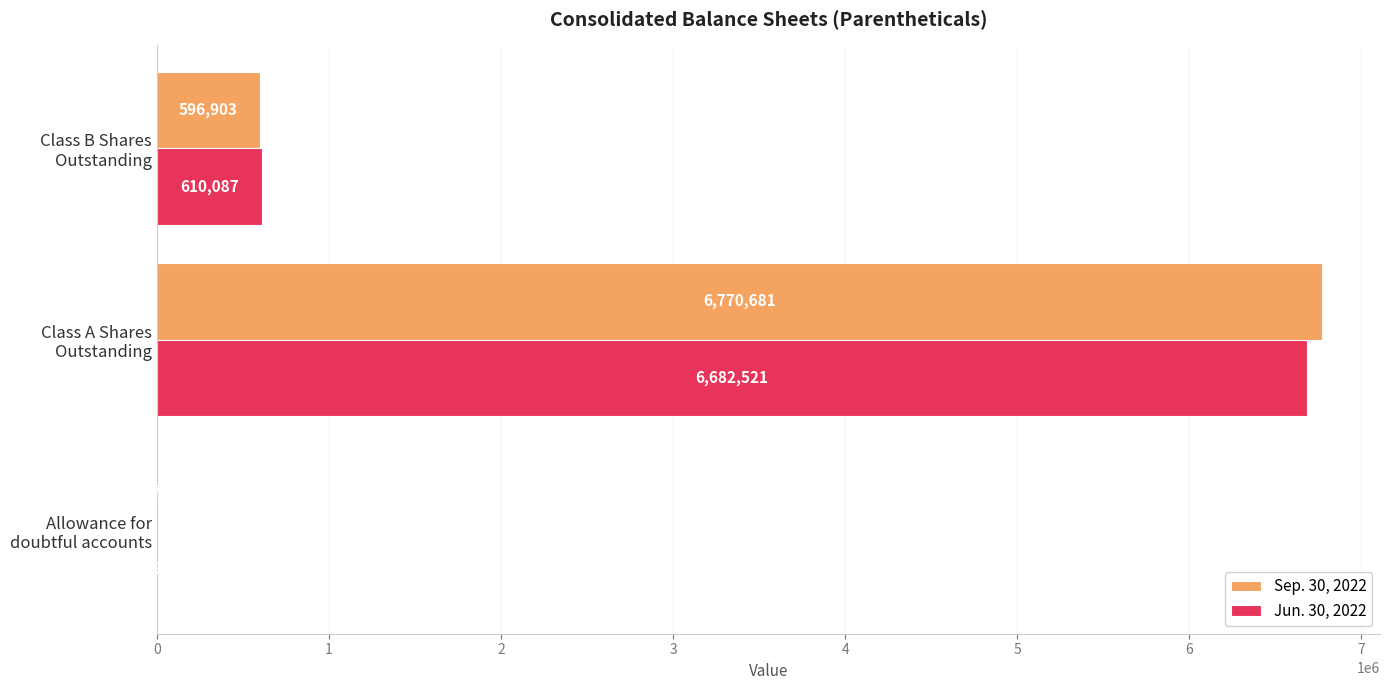

Which series has the widest spread of values?

Sep. 30, 2022